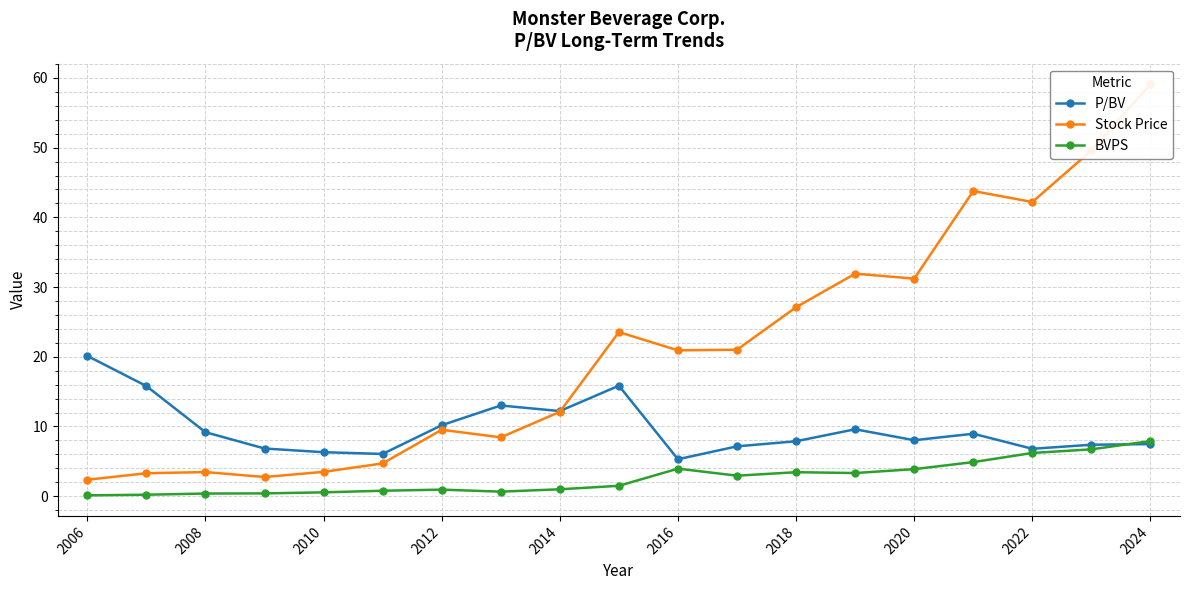

Which label corresponds to the smallest value in the chart?

2006